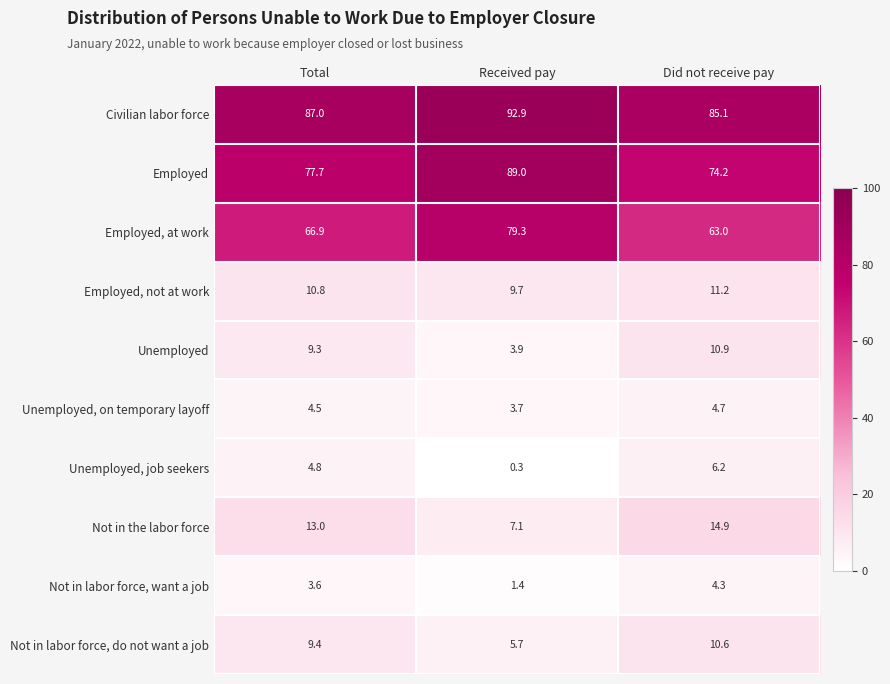

List the series in order of their peak value, lowest first.

Not in labor force, want a job, Unemployed, on temporary layoff, Unemployed, job seekers, Not in labor force, do not want a job, Unemployed, Employed, not at work, Not in the labor force, Employed, at work, Employed, Civilian labor force